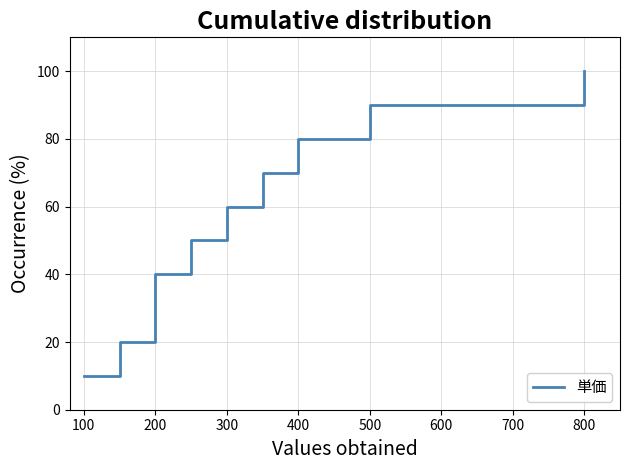

How many values are below 60?

5